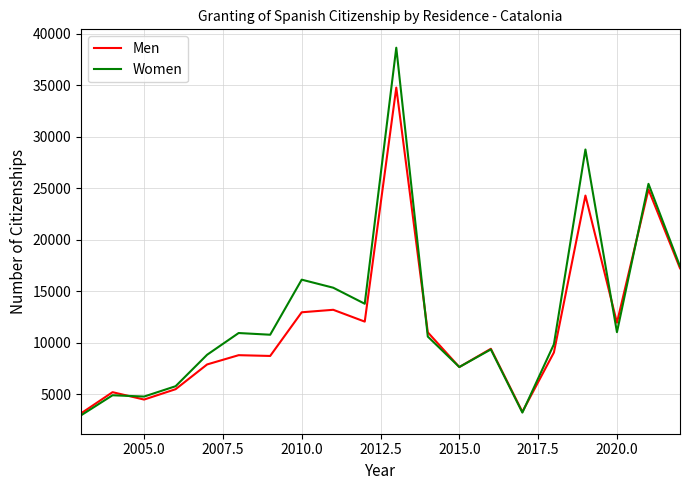

What is the highest value of the Women series?

38657